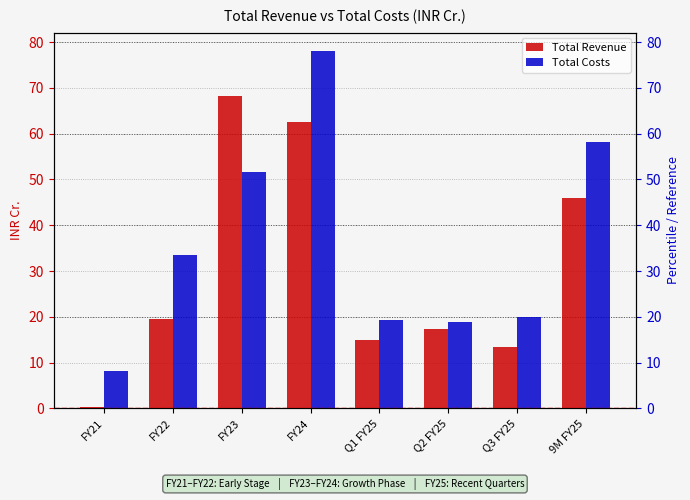

What is the total value across all series at 9M FY25?

104.1